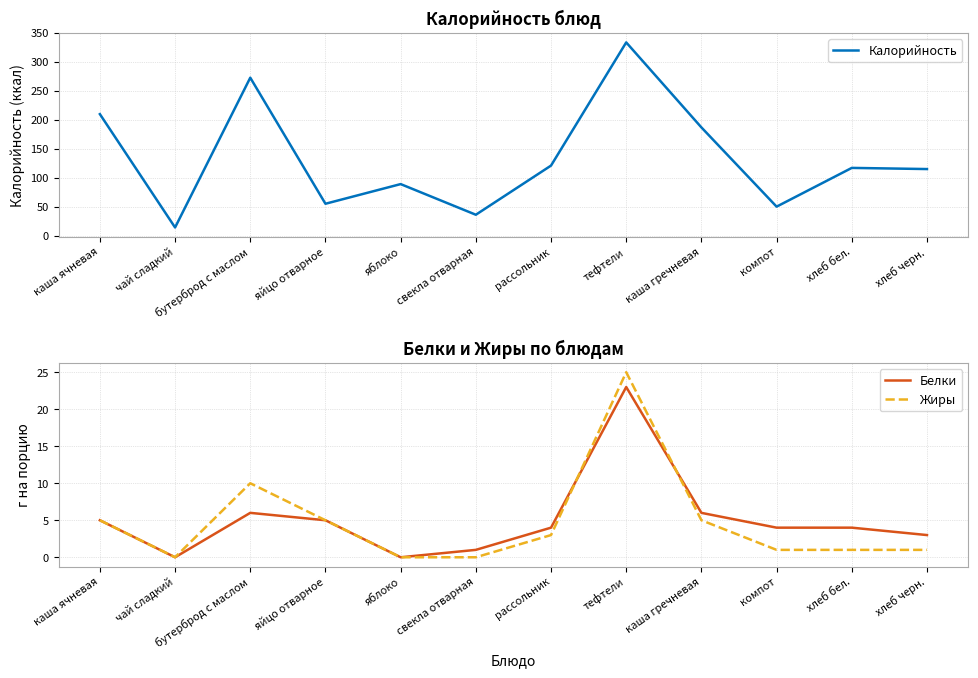

The value of Жиры at компот is 0. True or false?

False